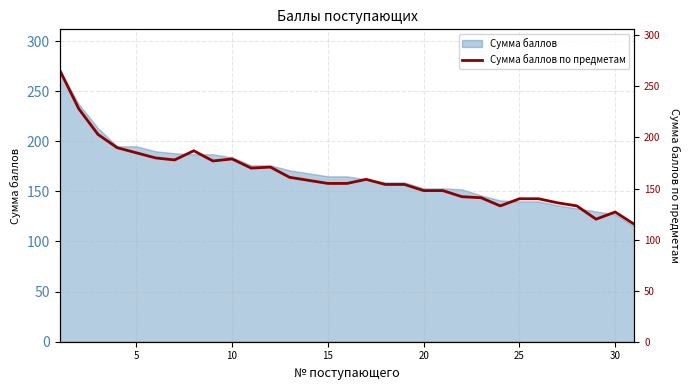

What is the maximum value for Сумма баллов?

271